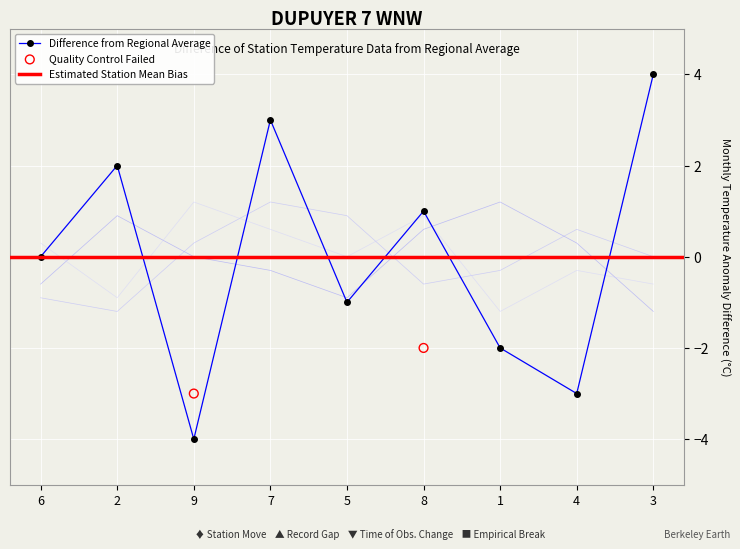

Is the value of col_9 at 3 greater than the value of col_2 at 9?

No